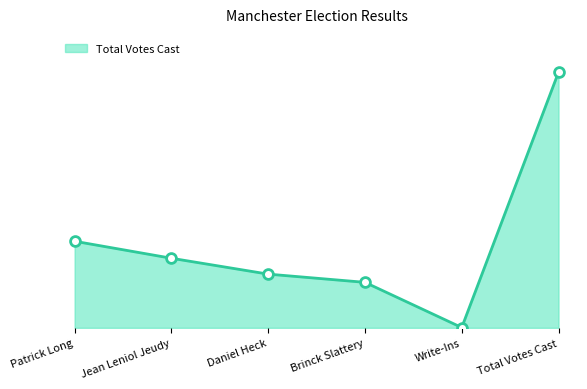

What is the change in value from Daniel Heck to Total Votes Cast?

+2162